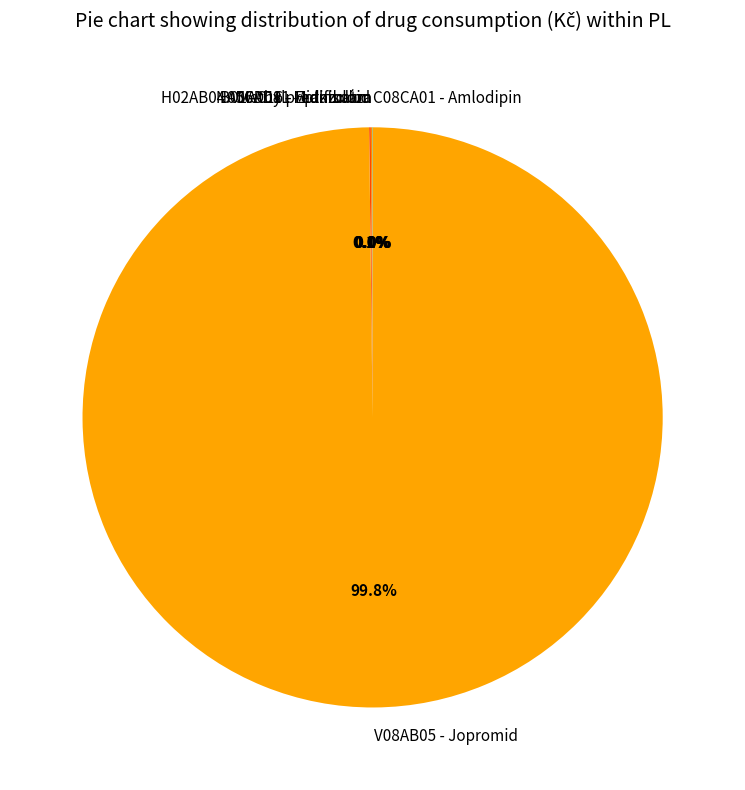

Which slice is the largest?

V08AB05 - Jopromid